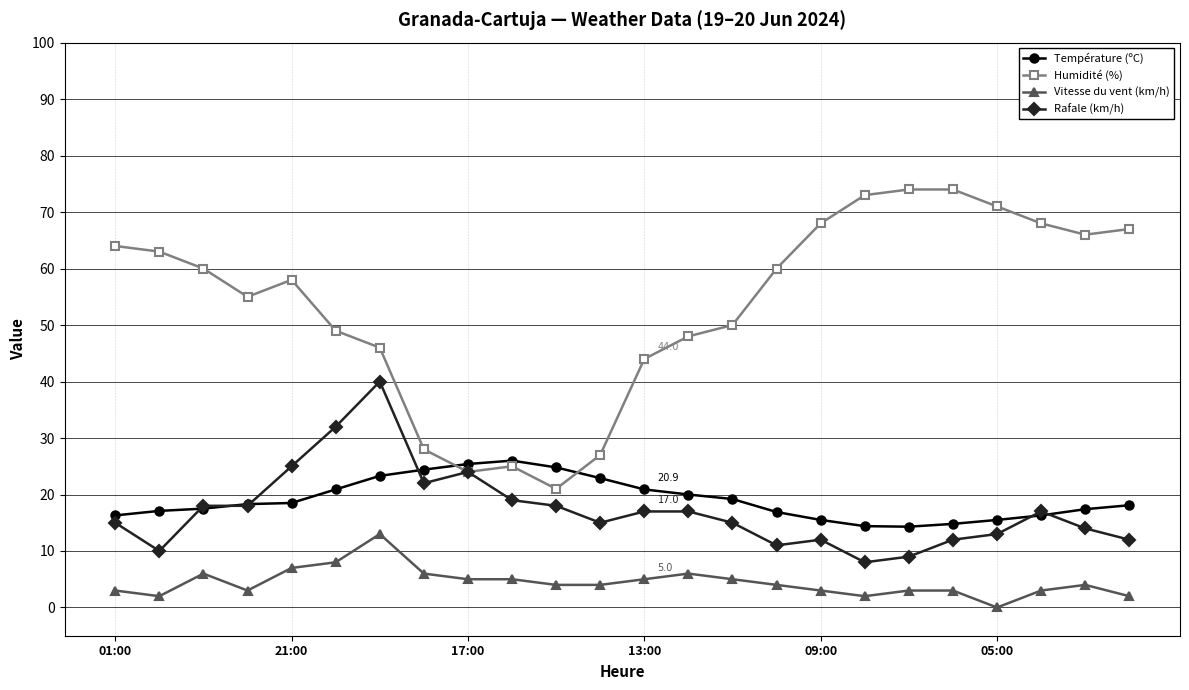

True or false: Température (ºC) has more than 0 interior local peaks.

True